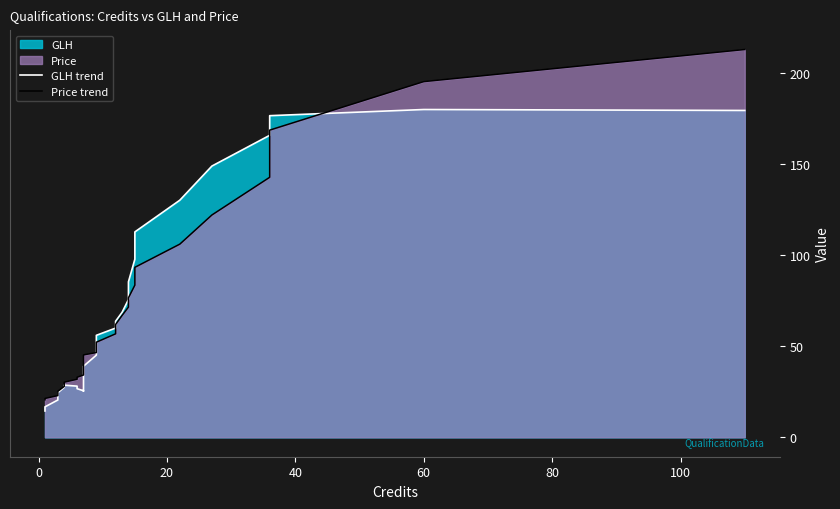

How many distinct data groups are displayed?

2